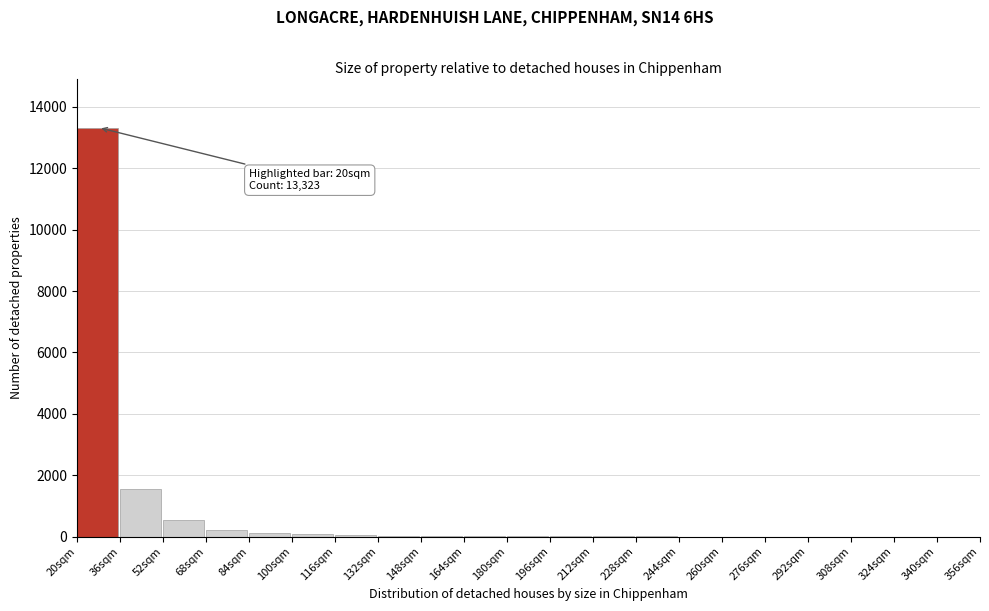

What is the maximum value shown in the chart?

13323